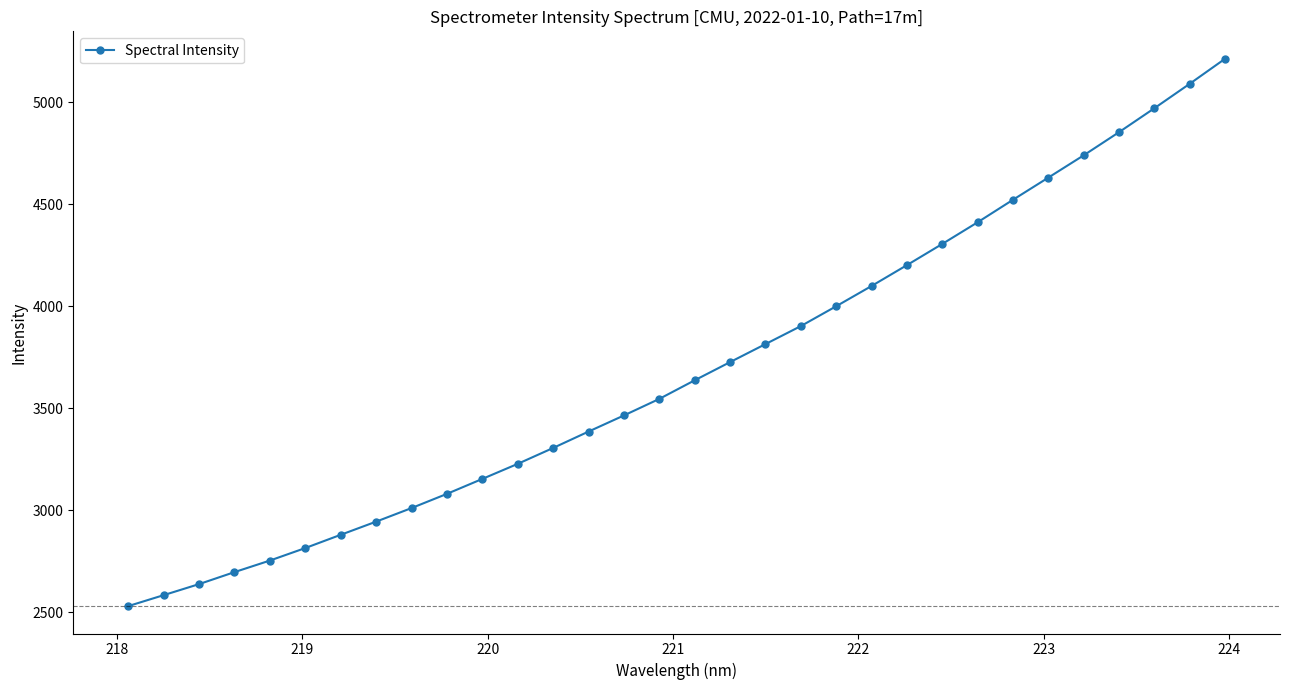

What is the value of the 4th point from the left?

2695.9